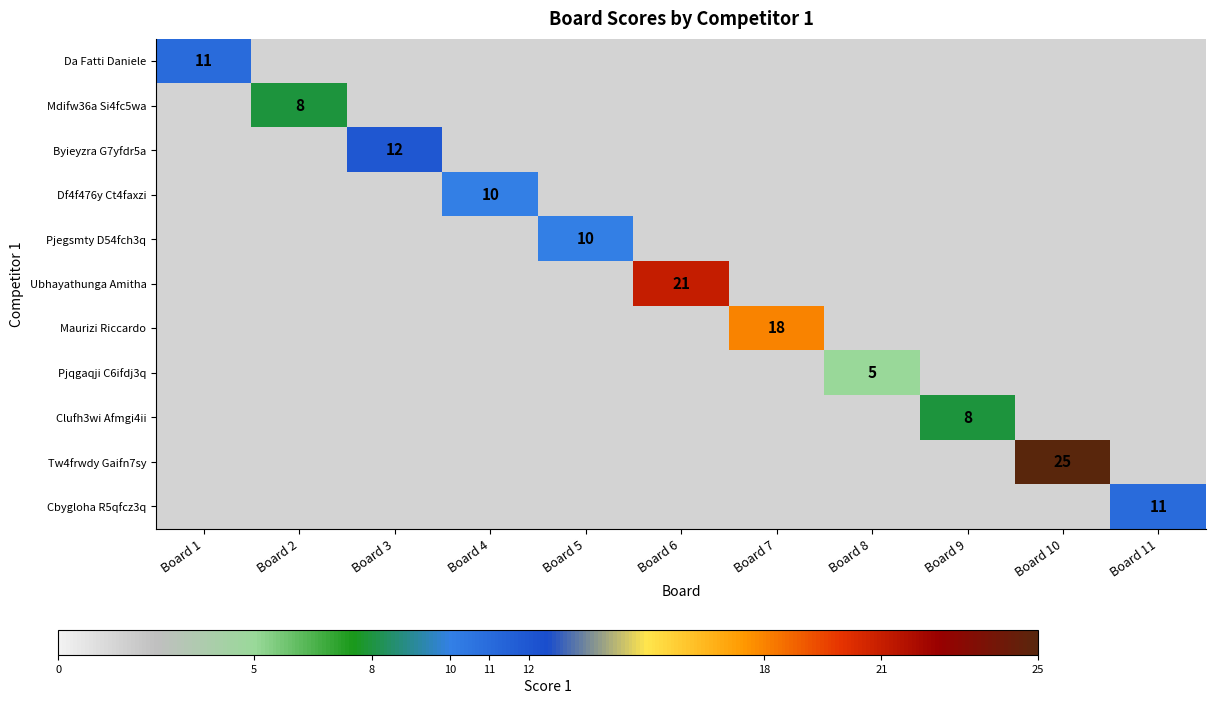

The value of Ubhayathunga Amitha at Board 6 is 28.0. True or false?

False